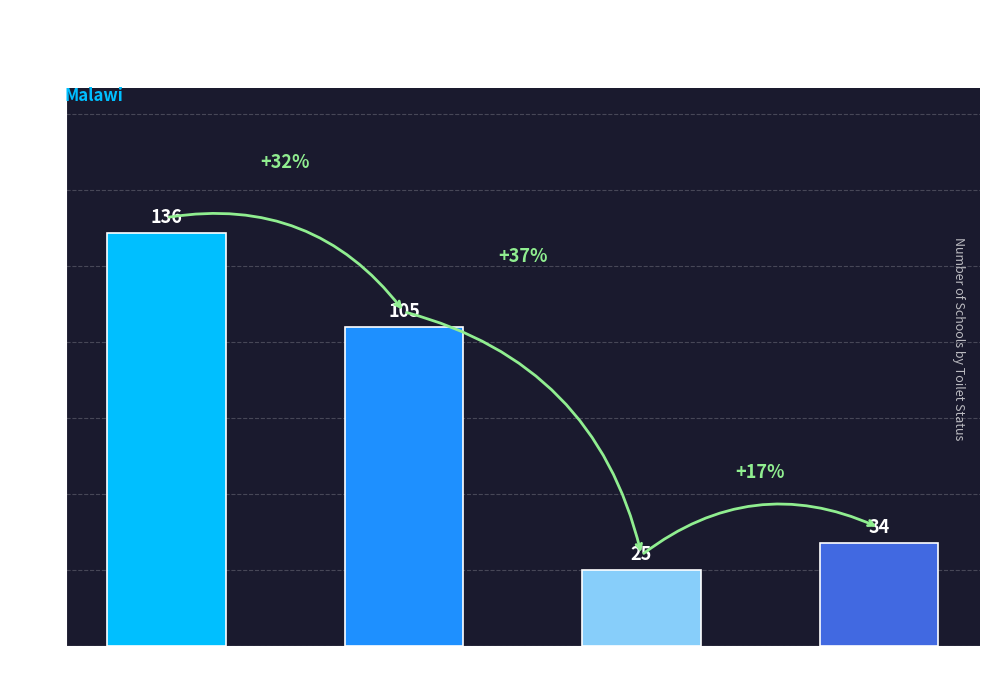

Count the number of categories in the chart.

4